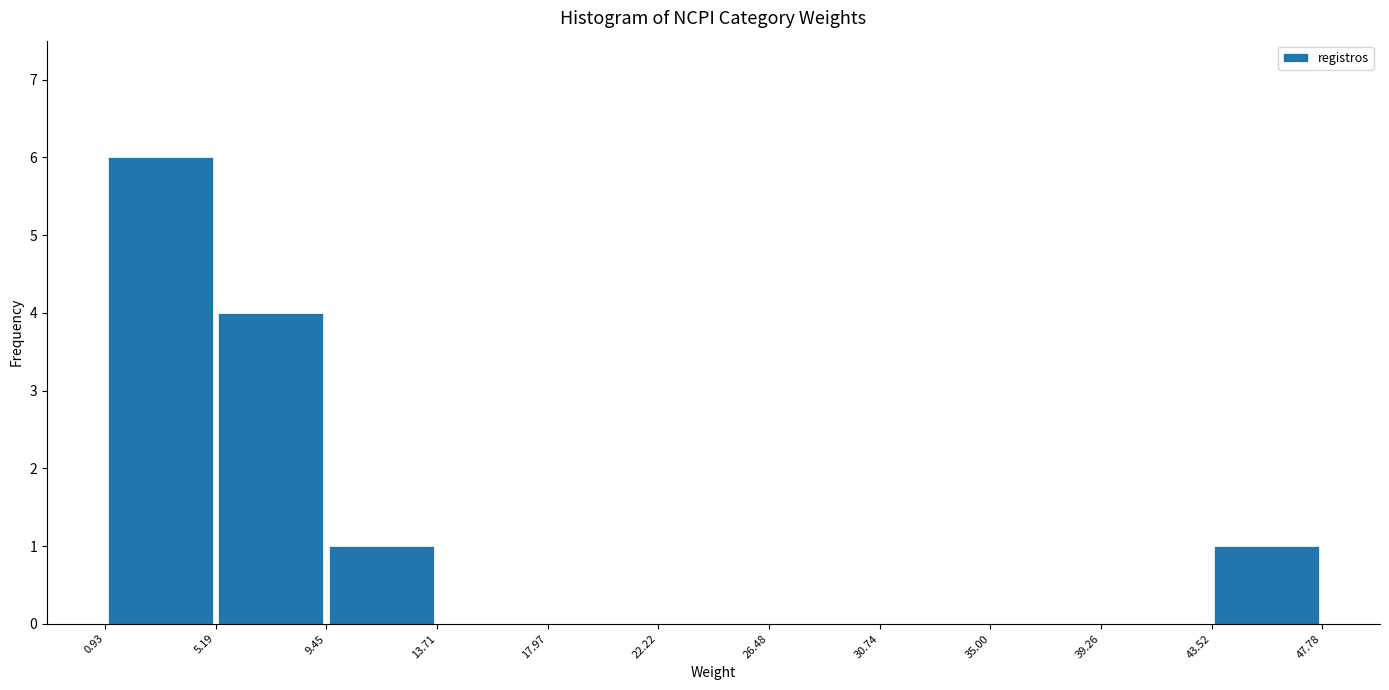

Reading left to right, list every bar in this chart as the range it spans on the x-axis followed by its height. The values are not printed on the chart, so give them approximately, as read against the axis.

0.93 to 5.19: 6
5.19 to 9.45: 4
9.45 to 13.71: 1
13.71 to 17.97: 0
17.97 to 22.22: 0
22.22 to 26.48: 0
26.48 to 30.74: 0
30.74 to 35.00: 0
35.00 to 39.26: 0
39.26 to 43.52: 0
43.52 to 47.78: 1